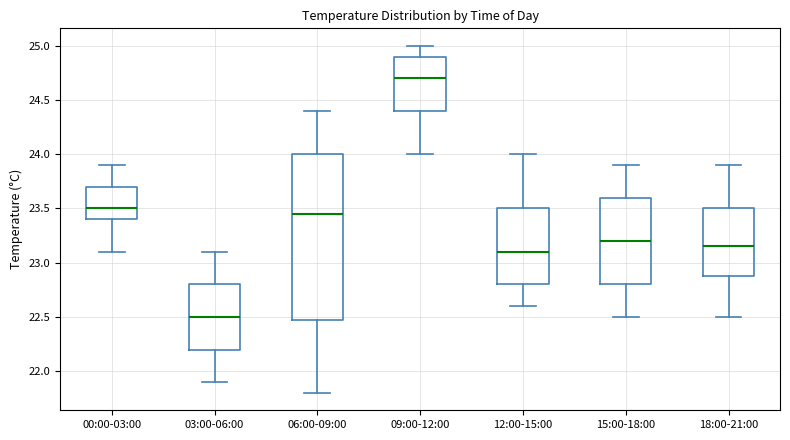

Where does the median line of the box for 03:00-06:00 sit on the y-axis? The values are not printed on the chart, so give them approximately, as read against the axis.

22.50